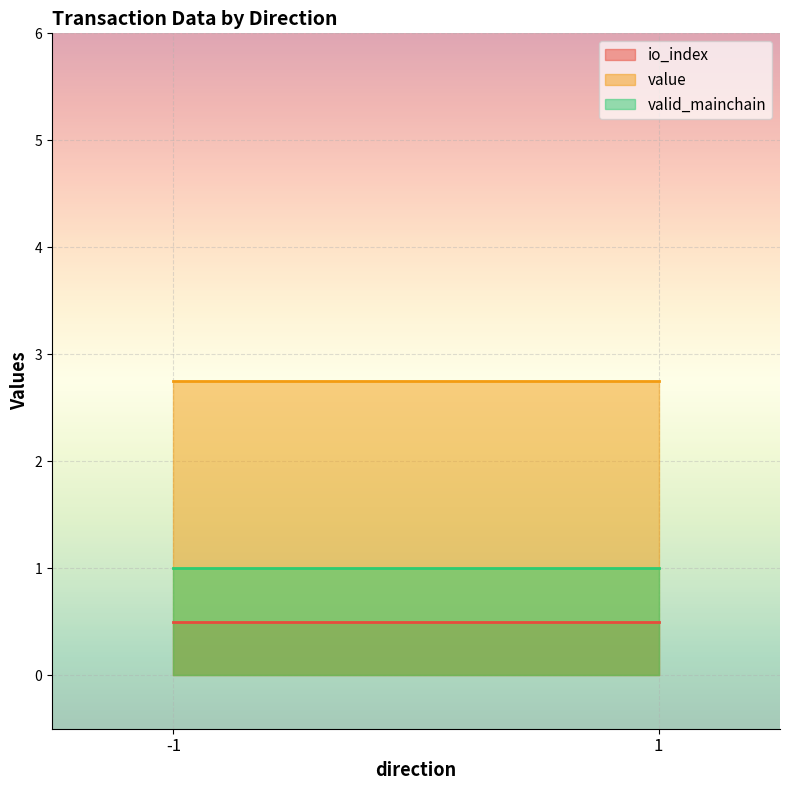

What is the sum of all valid_mainchain values?

2.0